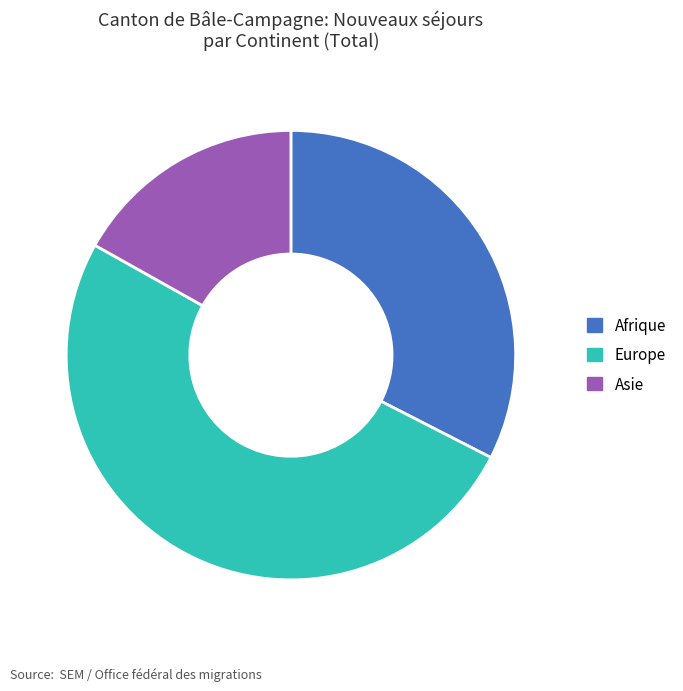

True or false: Europe accounts for 60% of the total.

False